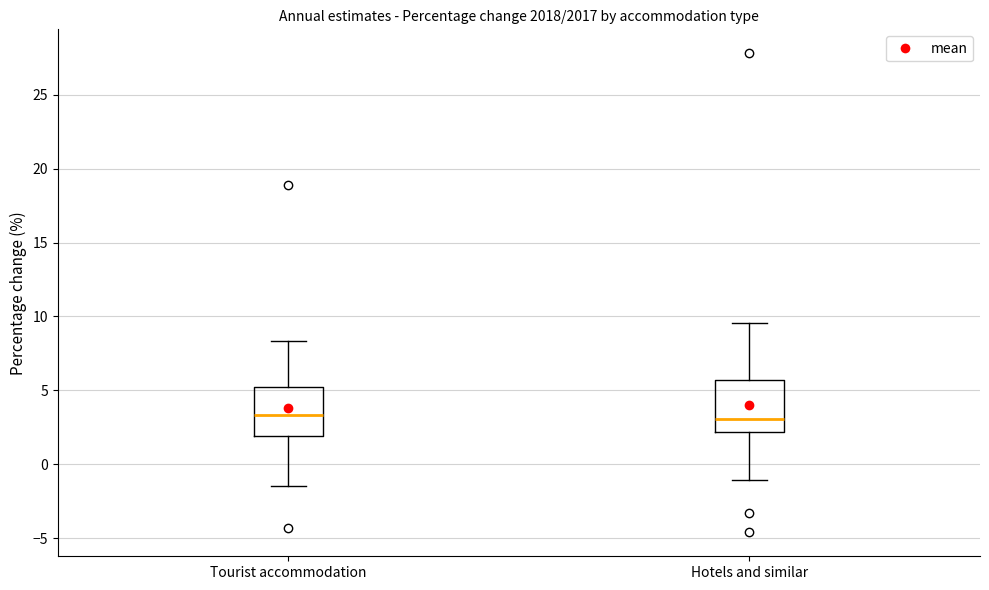

Reading left to right, read every box against the y-axis: the position of its median line, the range the box covers, and the ends of its whiskers. The values are not printed on the chart, so give them approximately, as read against the axis.

Tourist accommodation: median 3.5, box 2.0 to 5.5, whiskers -1.5 to 8.5
Hotels and similar: median 3.0, box 2.0 to 5.5, whiskers -1.0 to 9.5